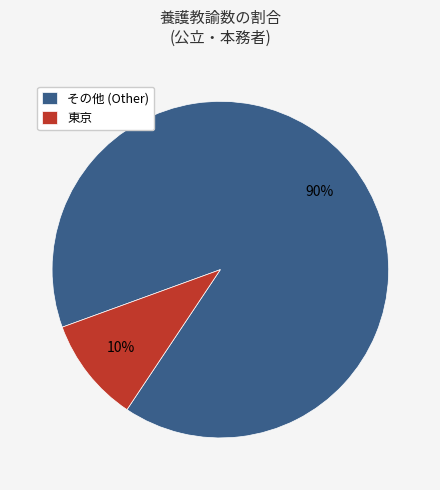

Rank the categories by value from lowest to highest.

東京, その他 (Other)